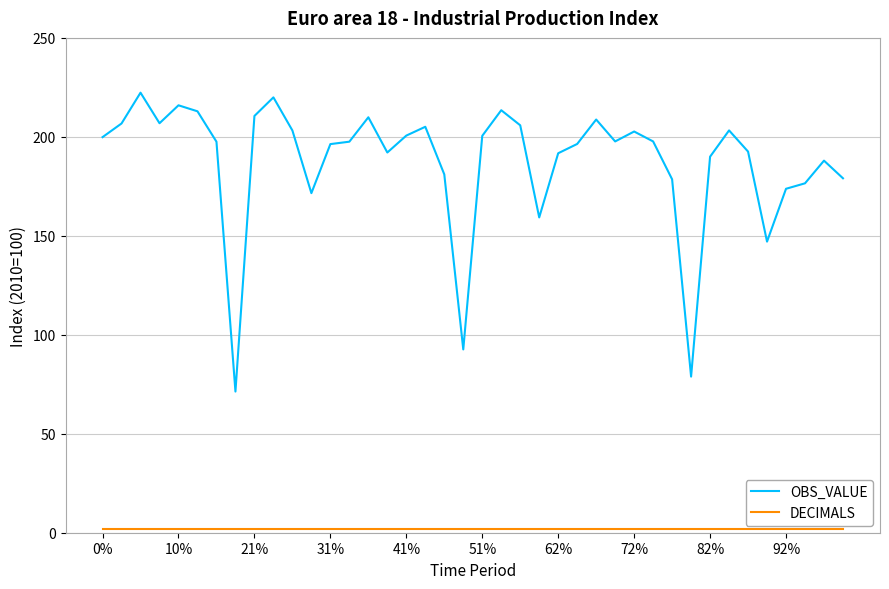

What is the minimum value for OBS_VALUE?

71.3